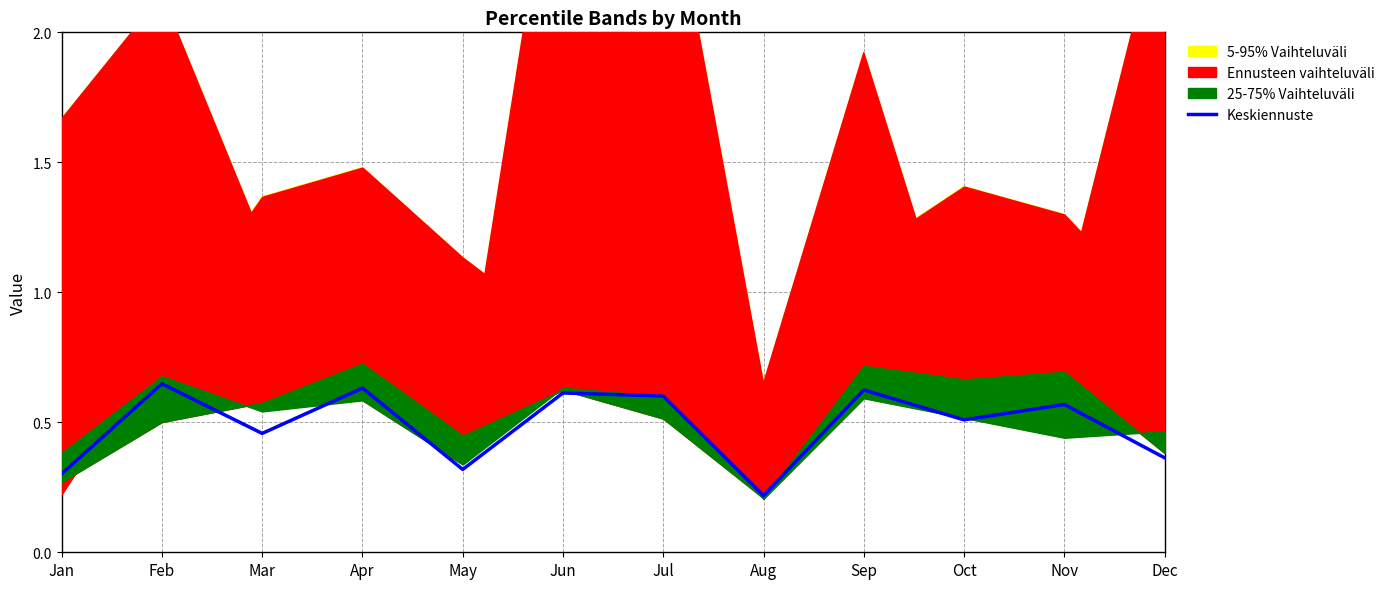

Rank the categories by value from lowest to highest.

Aug, Jan, May, Dec, Mar, Oct, Nov, Jul, Jun, Sep, Apr, Feb